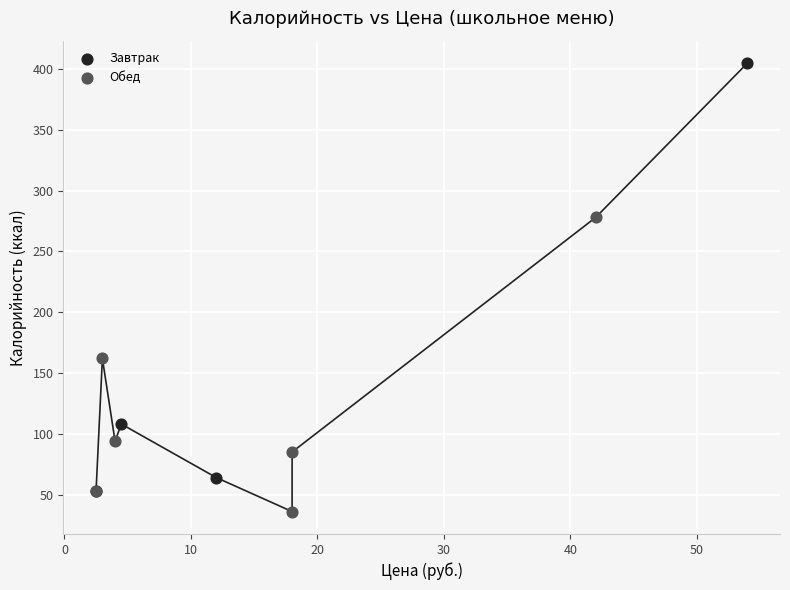

Which series has the largest Y range (max minus min)?

Завтрак